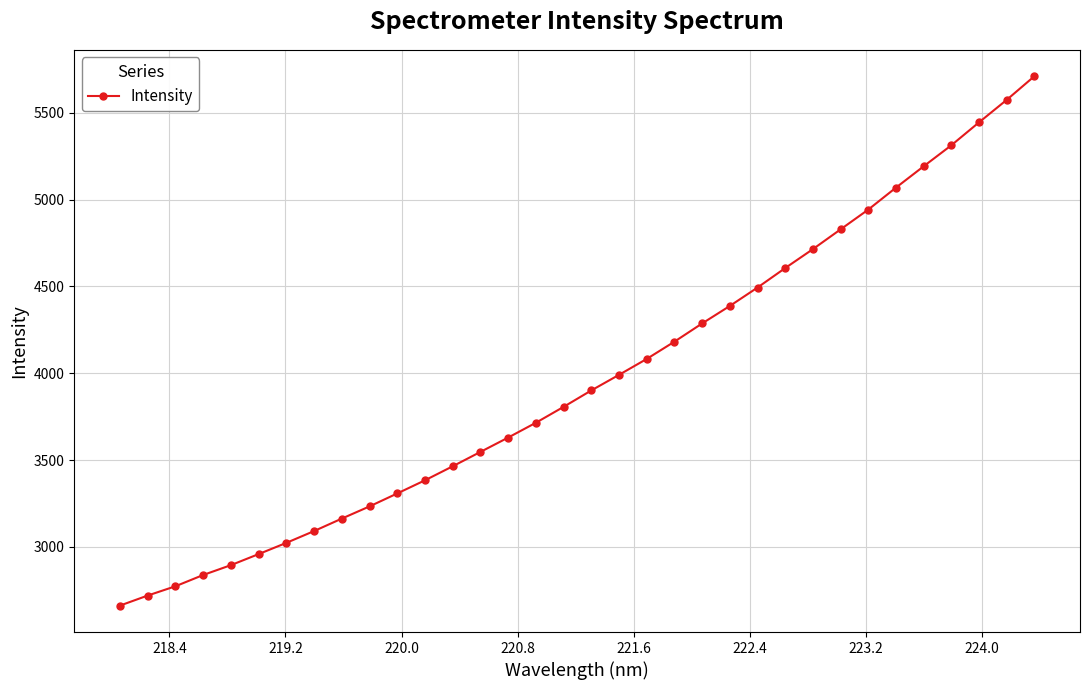

What is the smallest value displayed?

2661.8